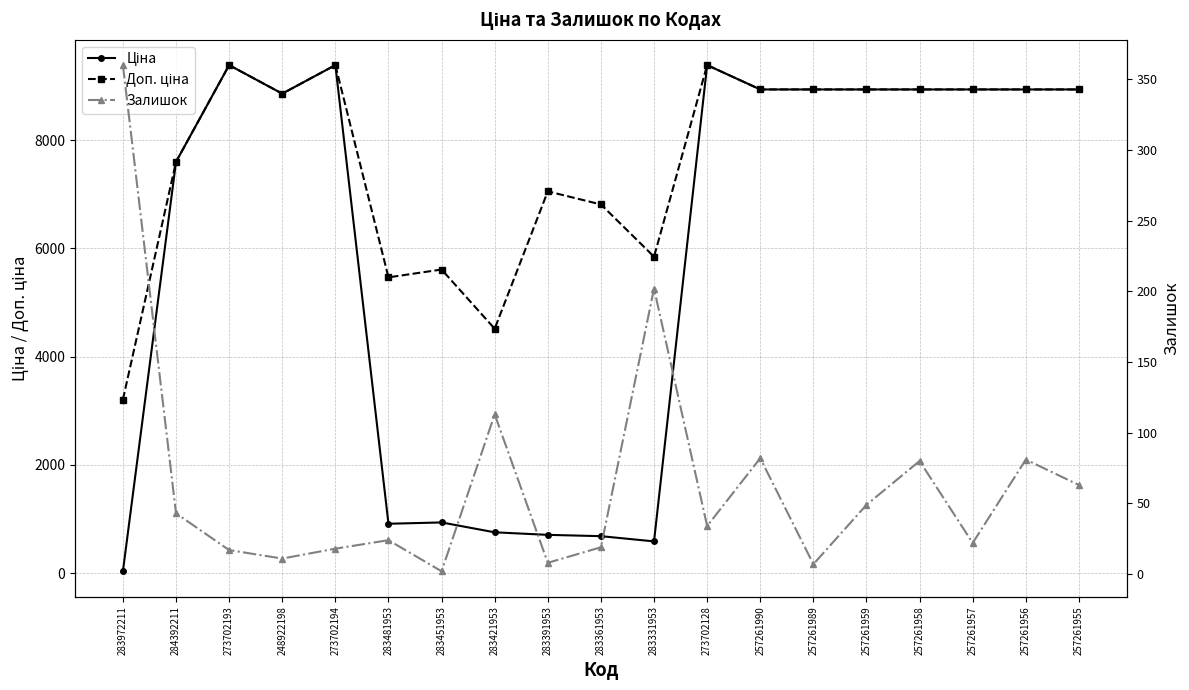

At which category is the sum across all series the highest?

273702128